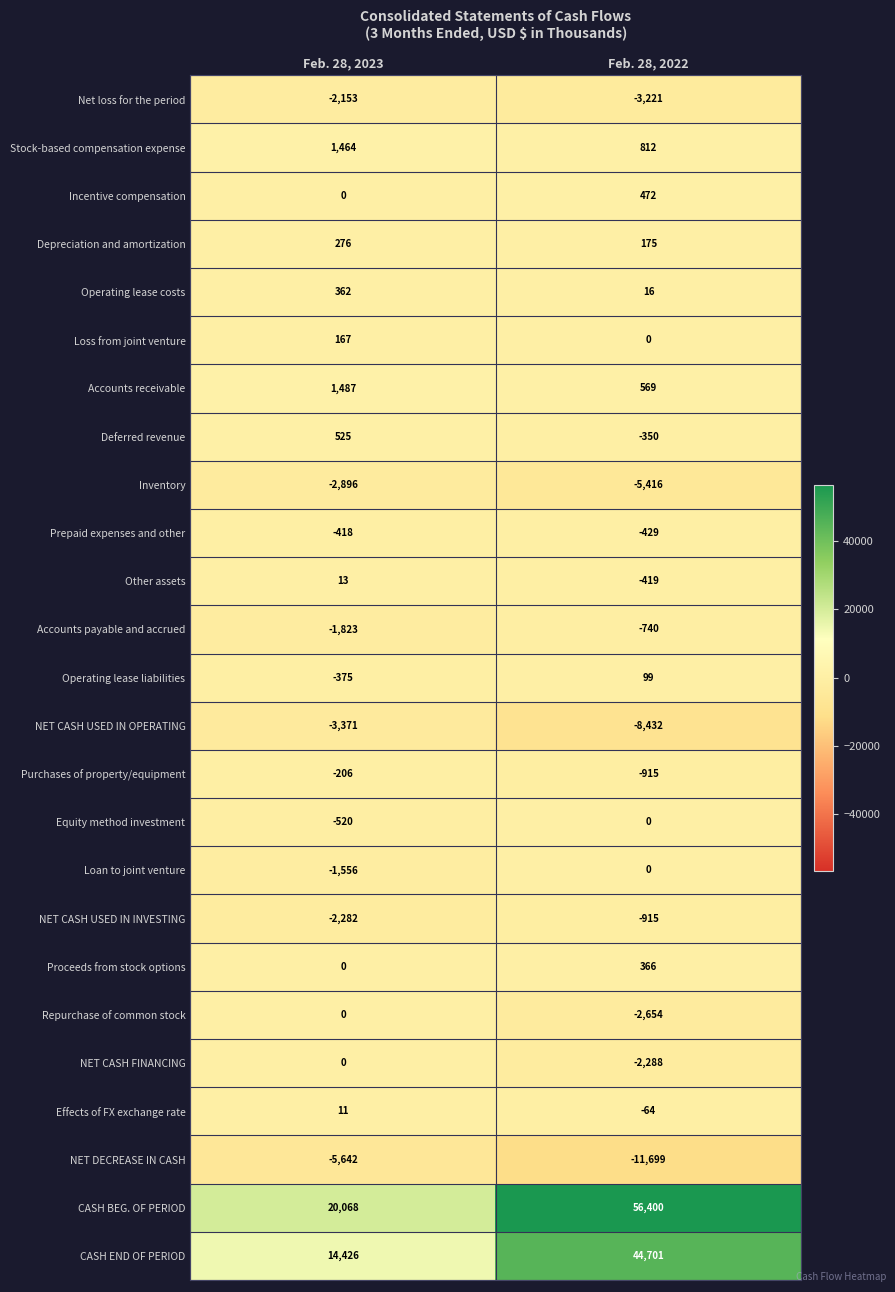

What is the difference between the maximum and minimum values in the Deferred revenue series?

875